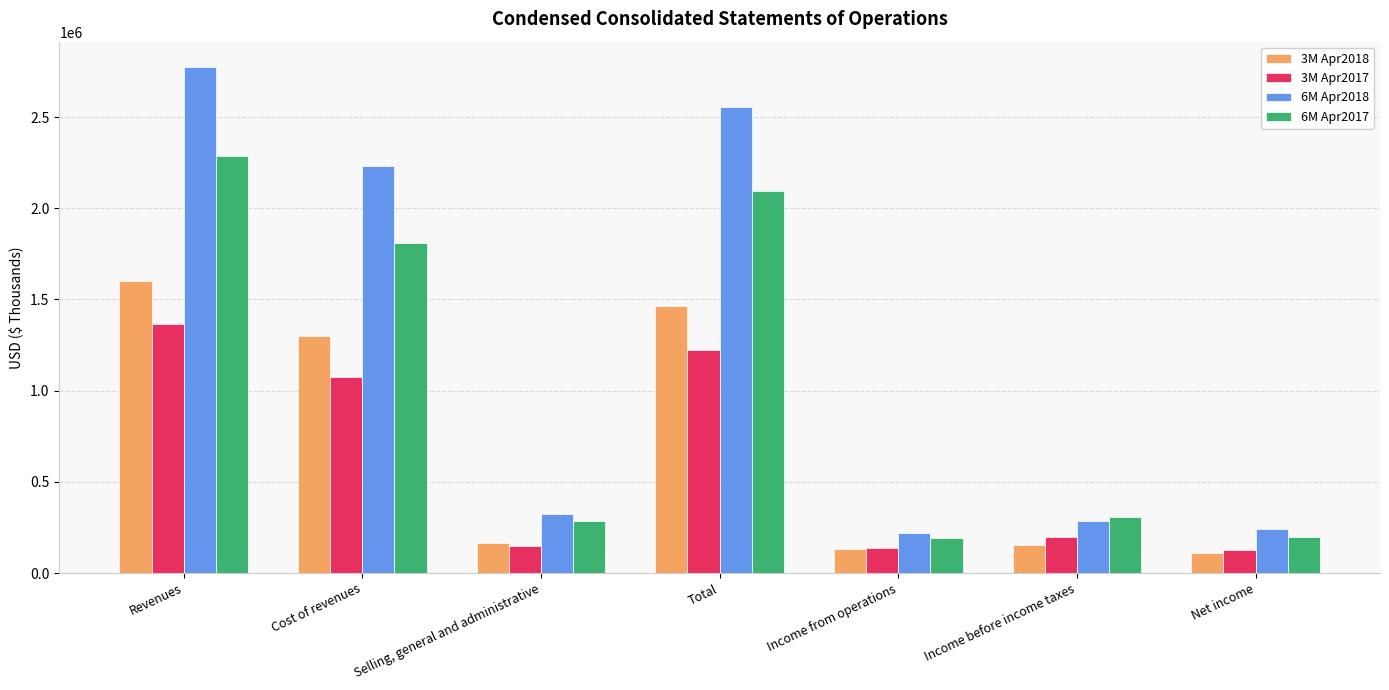

At which label is 3M Apr2017 closest to 744075?

Cost of revenues